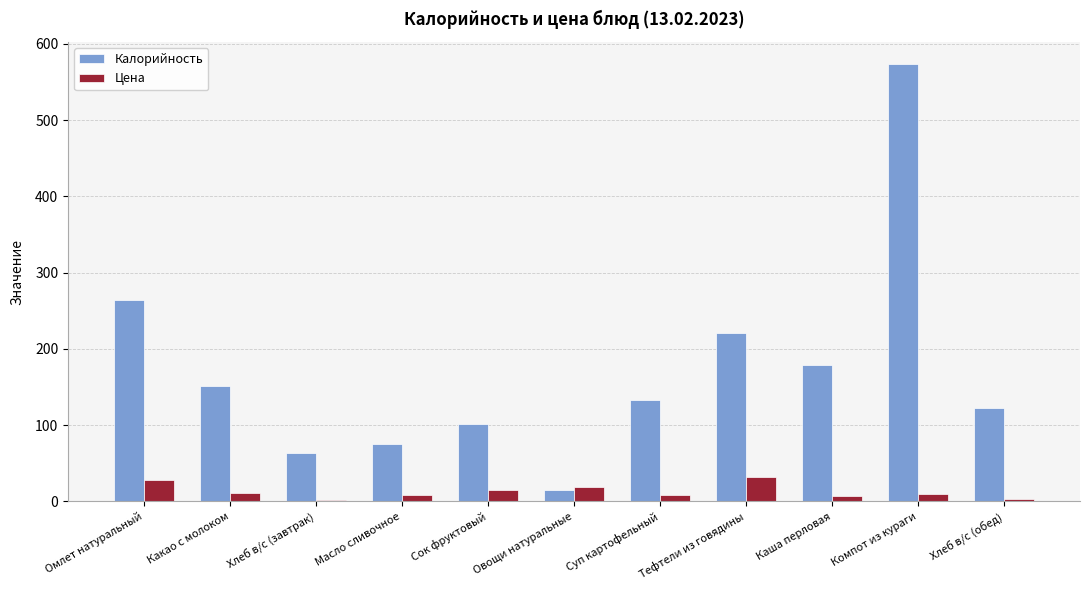

Which category has the highest value across all series?

Компот из кураги